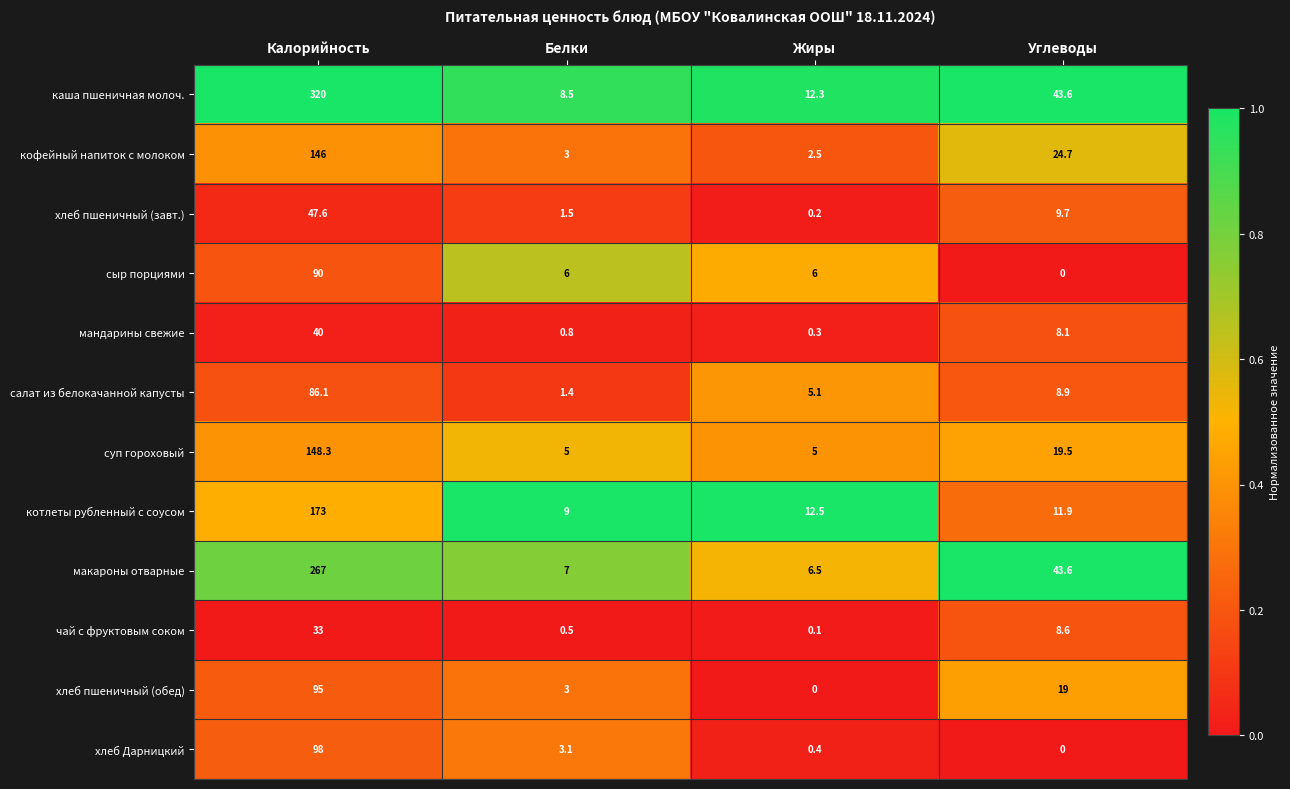

Which series has the largest range (max minus min)?

каша пшеничная молоч.